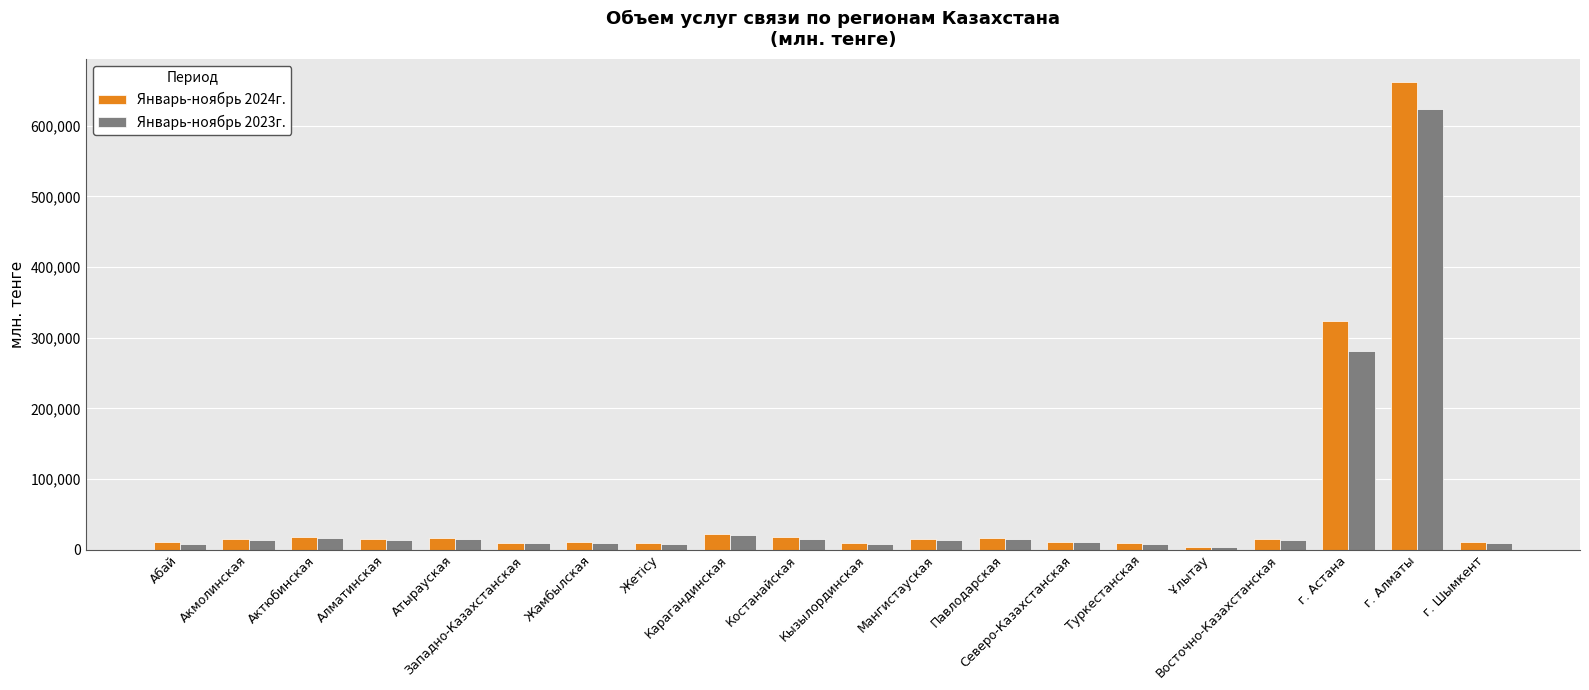

What is the lowest value of the Январь-ноябрь 2023г. series?

3128.3